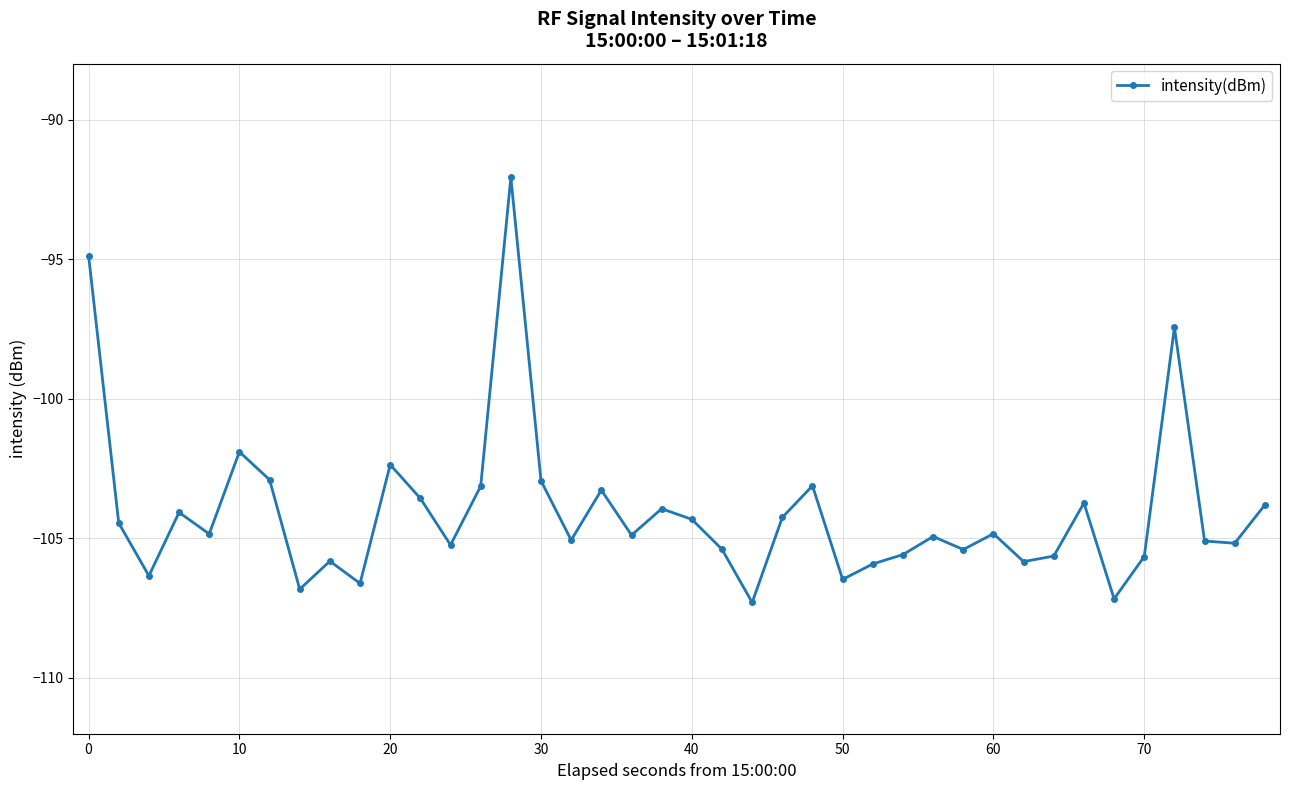

What is the value of the 12th point from the left?

-103.6